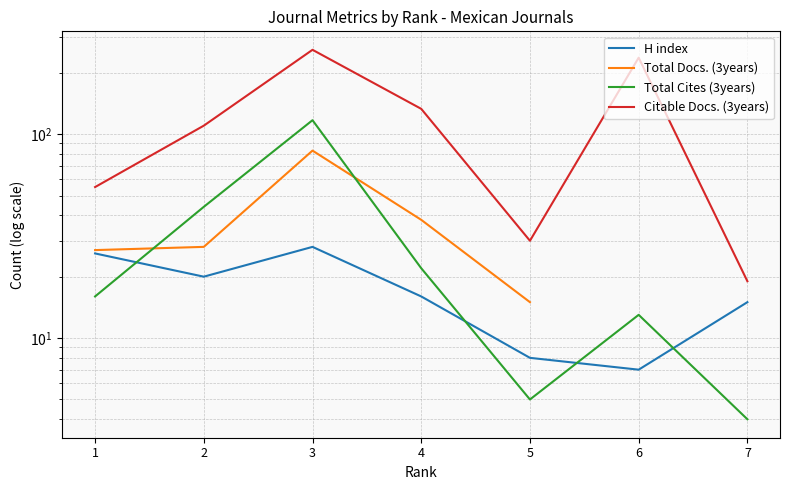

How many data points in H index are above 16?

3